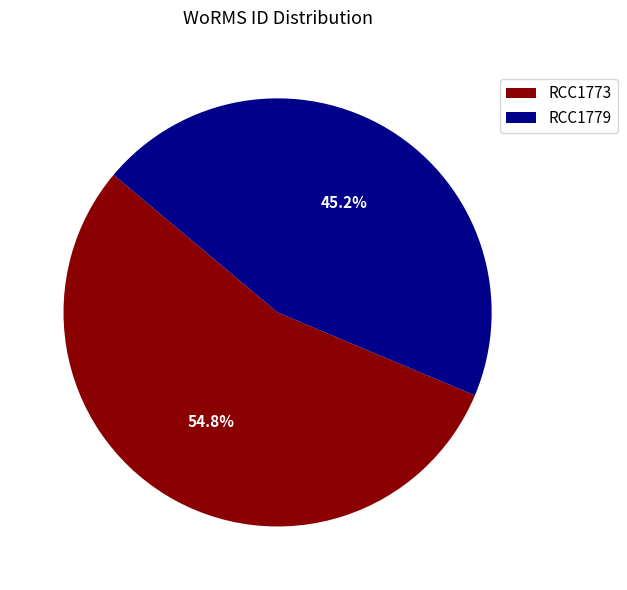

Does RCC1779 account for over 50% of the chart?

No